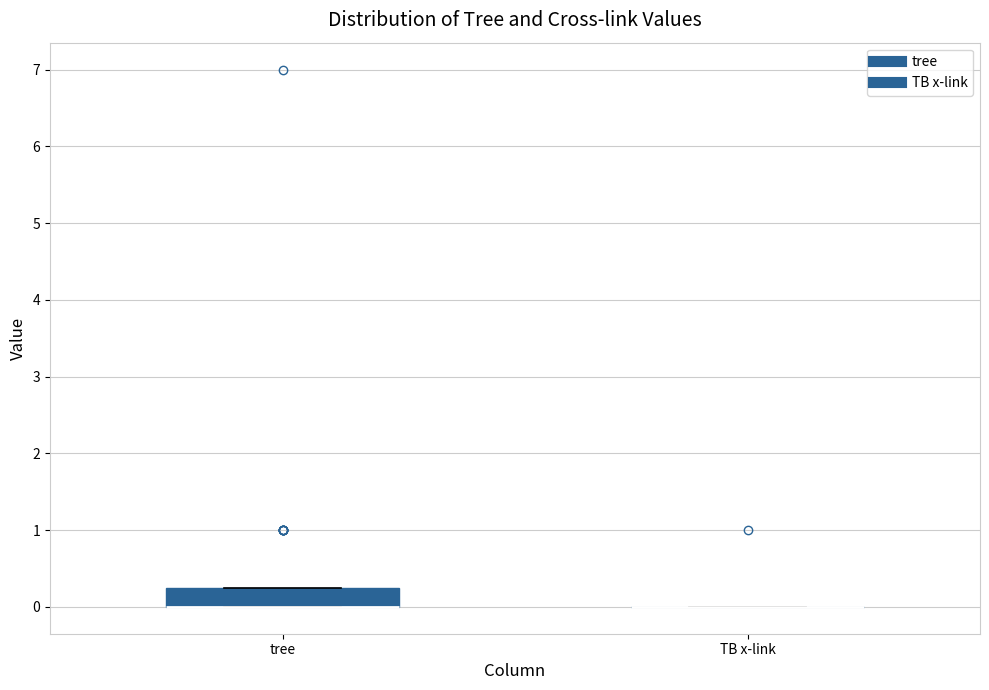

Reading left to right, transcribe this box plot: for each box, give where its median line is, the range the box spans, and where its two whiskers end, as read against the y-axis. The values are not printed on the chart, so give them approximately, as read against the axis.

tree: median 0.0 (drawn on the box's lower edge), box 0.0 to 0.3, whiskers 0.0 to 0.3
TB x-link: box collapsed to a line at 0.0, whiskers 0.0 to 0.0